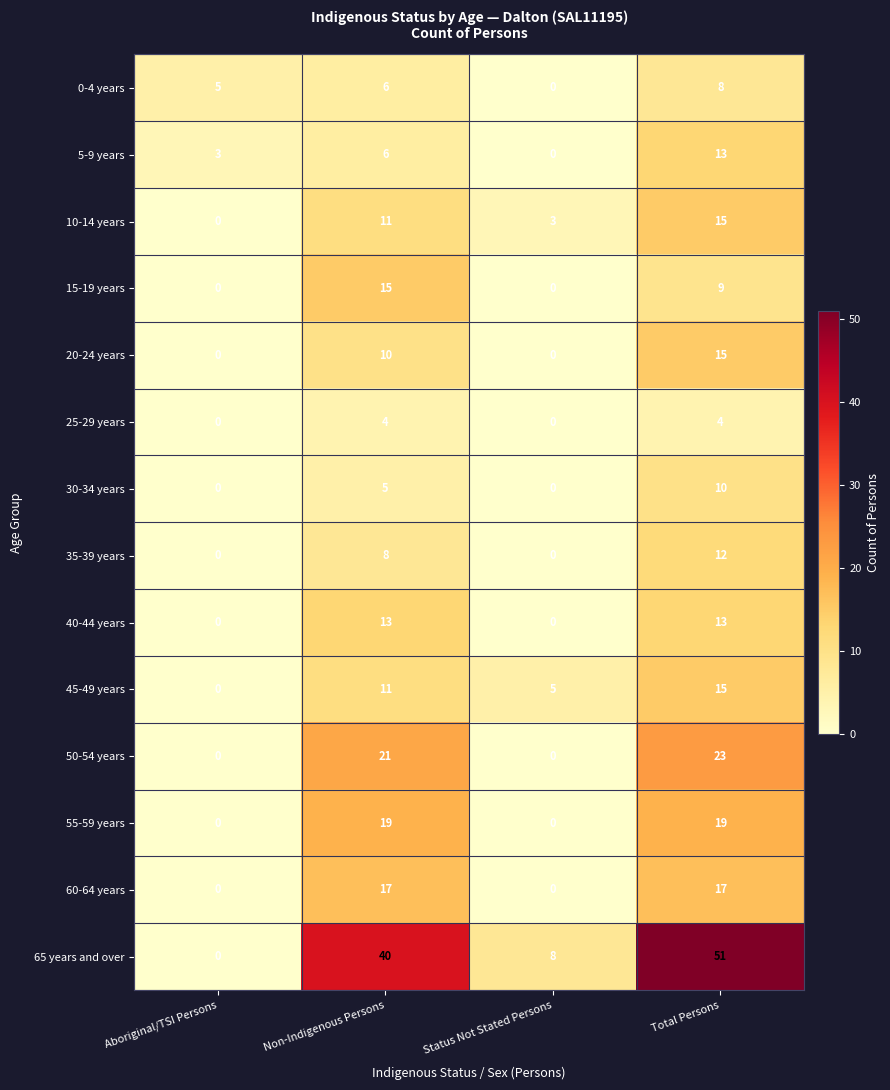

Between Non-Indigenous Persons and Total Persons, which series saw the biggest shift?

65 years and over